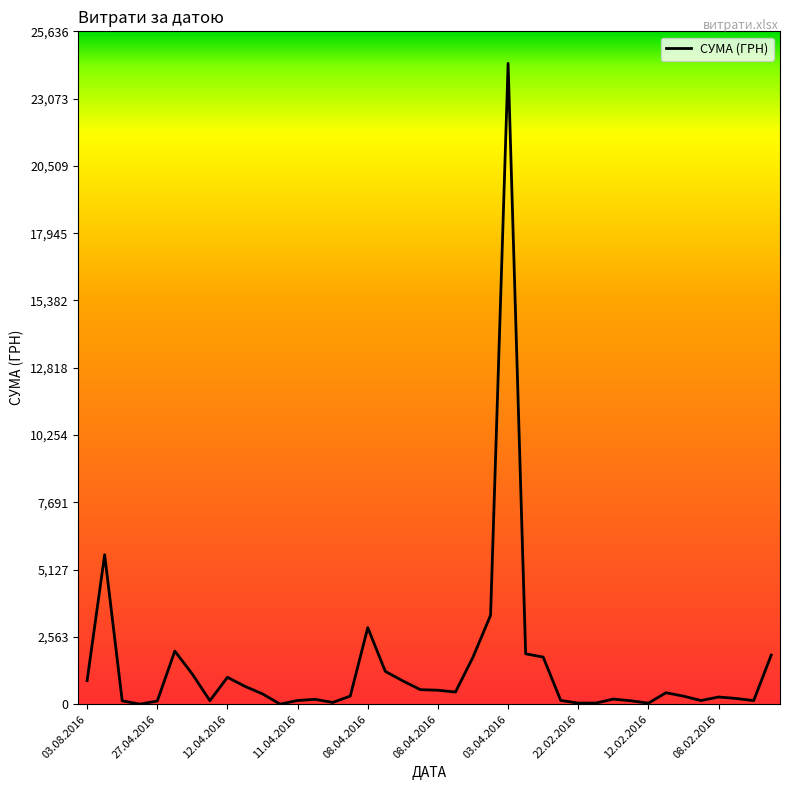

What is the greatest value displayed?

24416.0